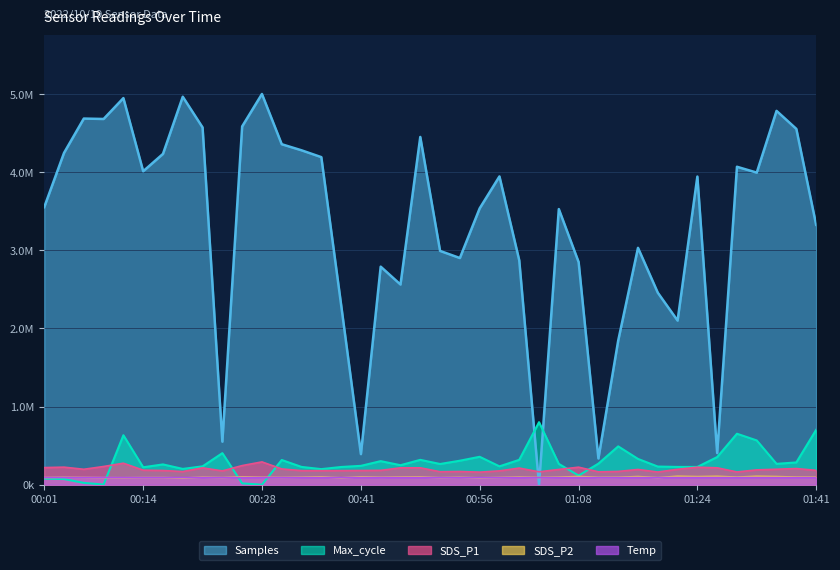

Where does the Temp series first go above 91000?

00:01